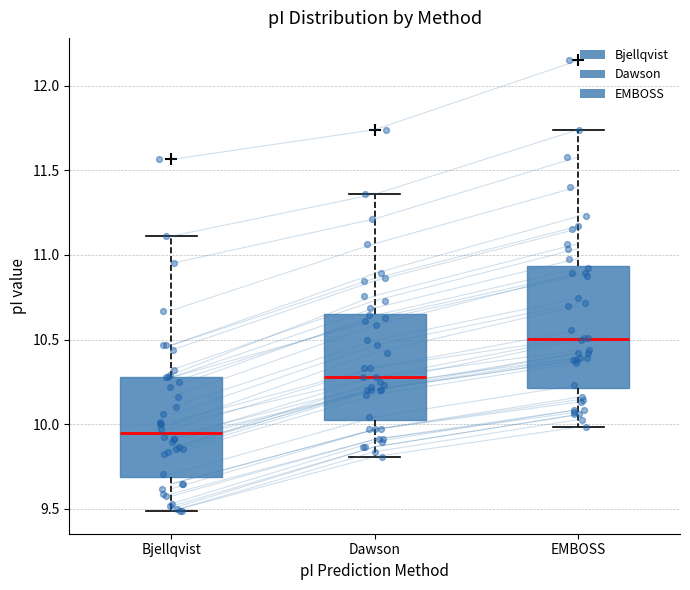

Which box is the tallest, from its lower edge to its upper edge?

EMBOSS